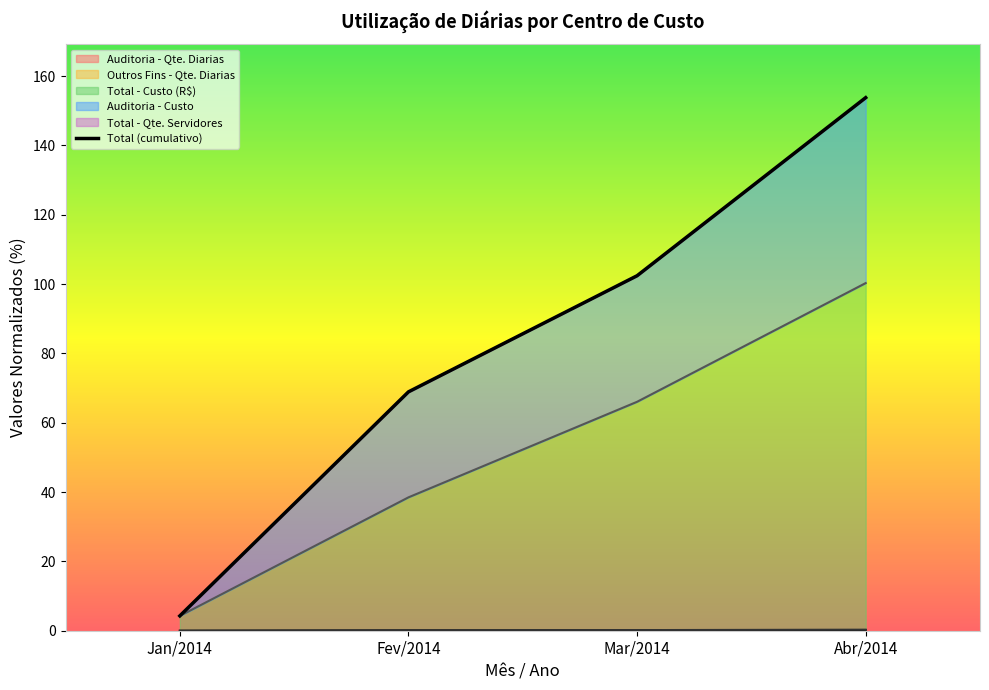

What is the label of the 1st point from the left?

Jan/2014